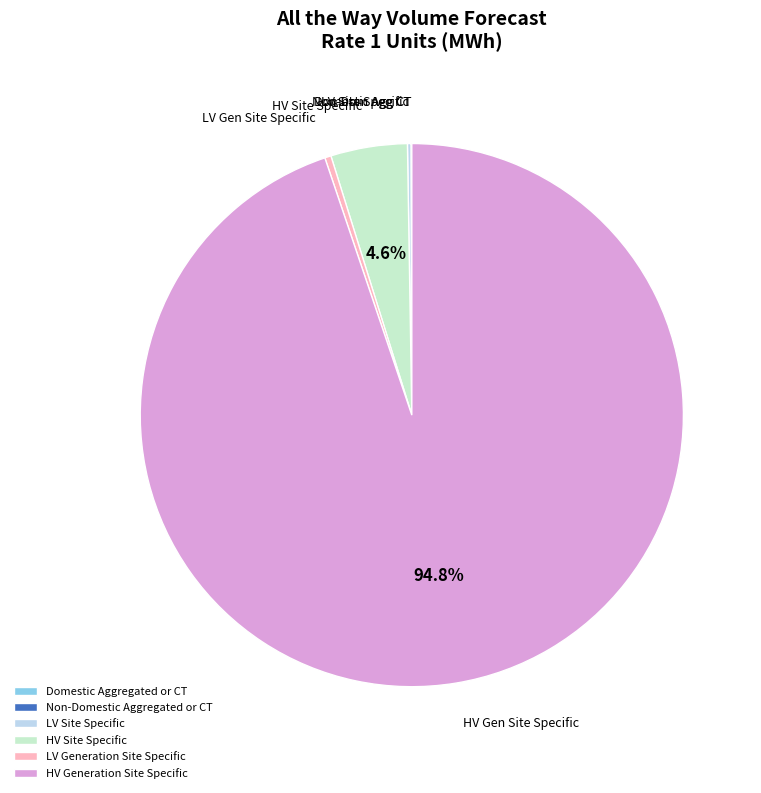

Which slice is the largest?

HV Generation Site Specific